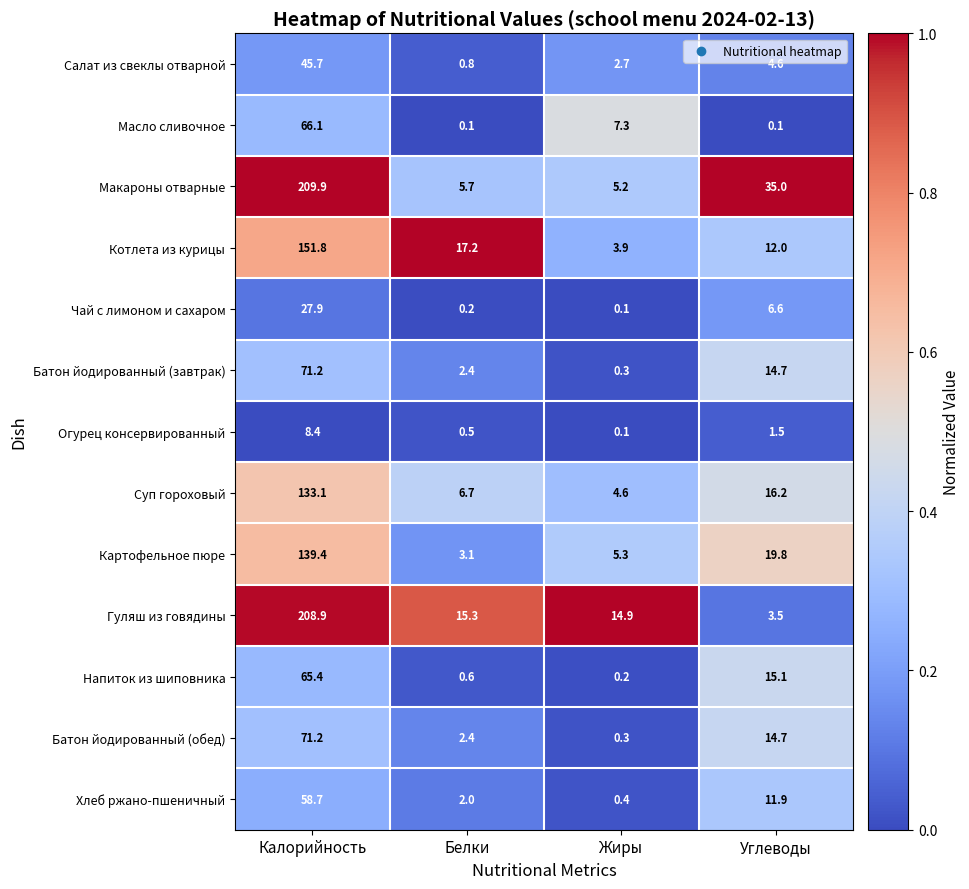

The Суп гороховый series shows 16.2 at Углеводы. True or false?

True